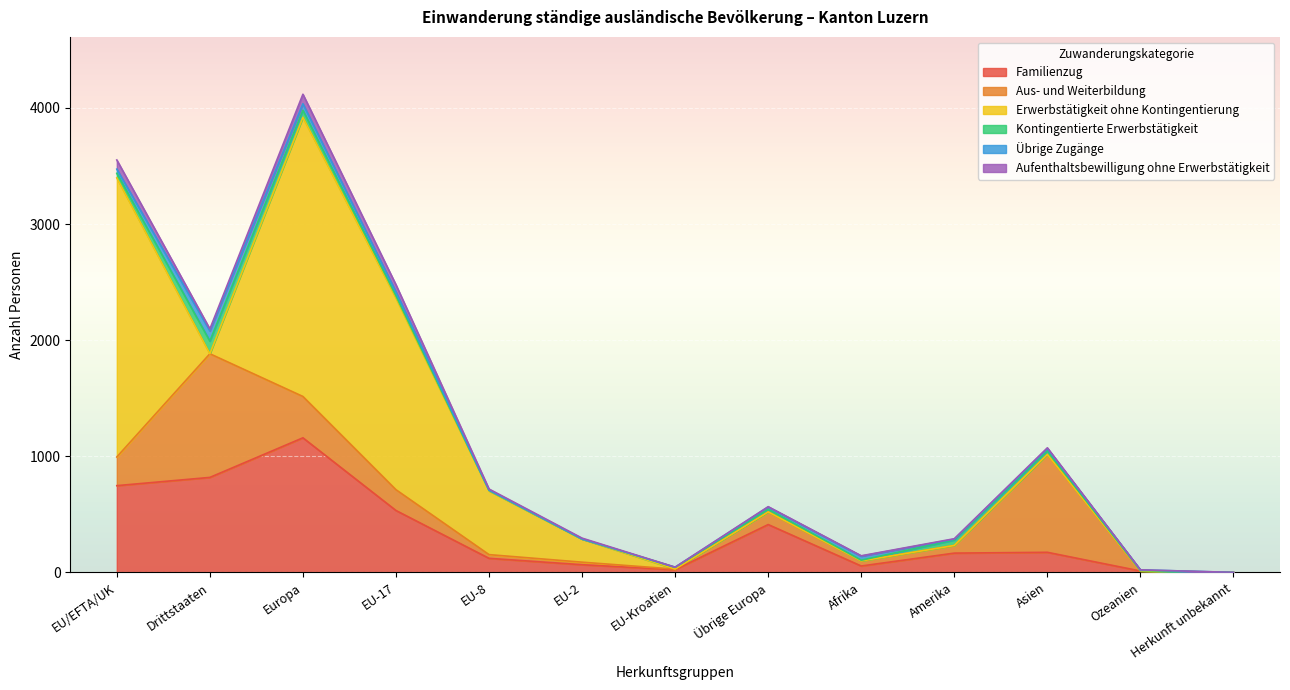

What is the spread (max minus min) of values at Asien?

843